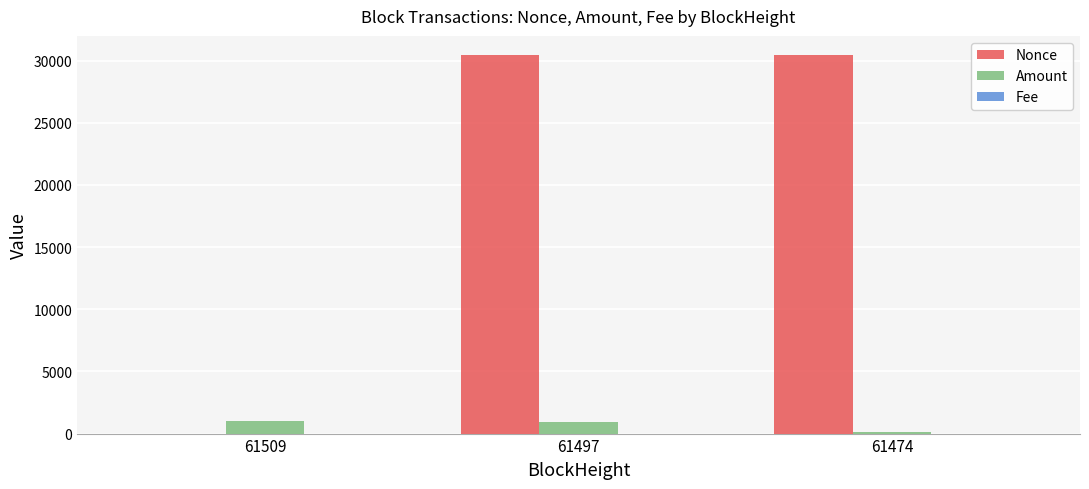

True or false: Nonce has a value of 39845.5 at 61497.

False